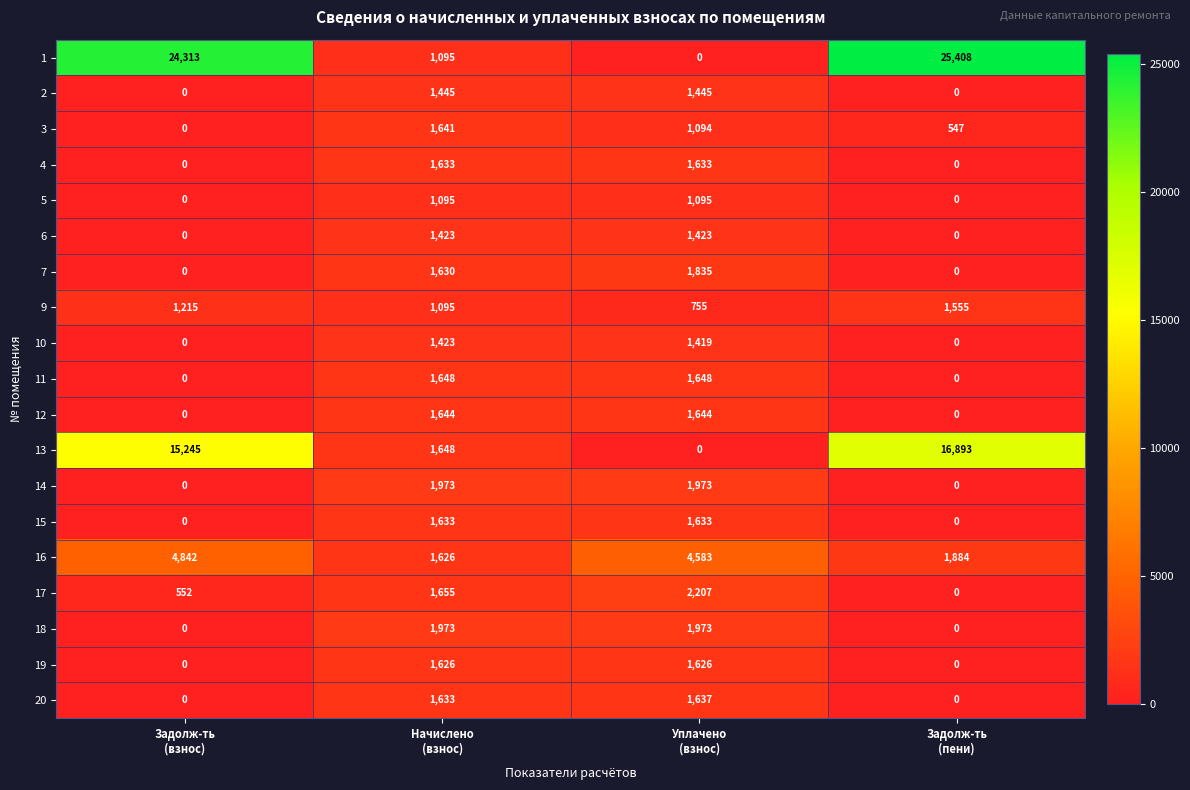

What is the maximum value for 12?

1644